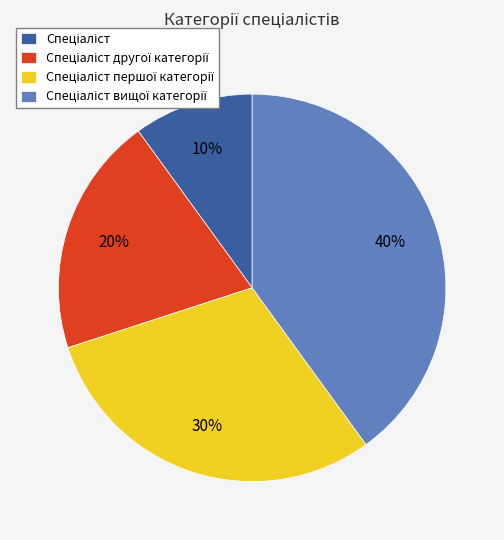

To the nearest percent, what is the average slice percentage?

25%